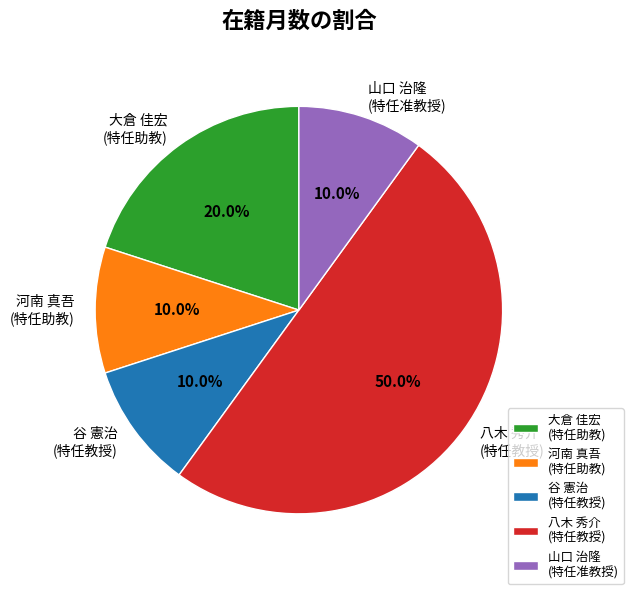

To the nearest percent, what is the difference between the largest and smallest slice percentages?

40%